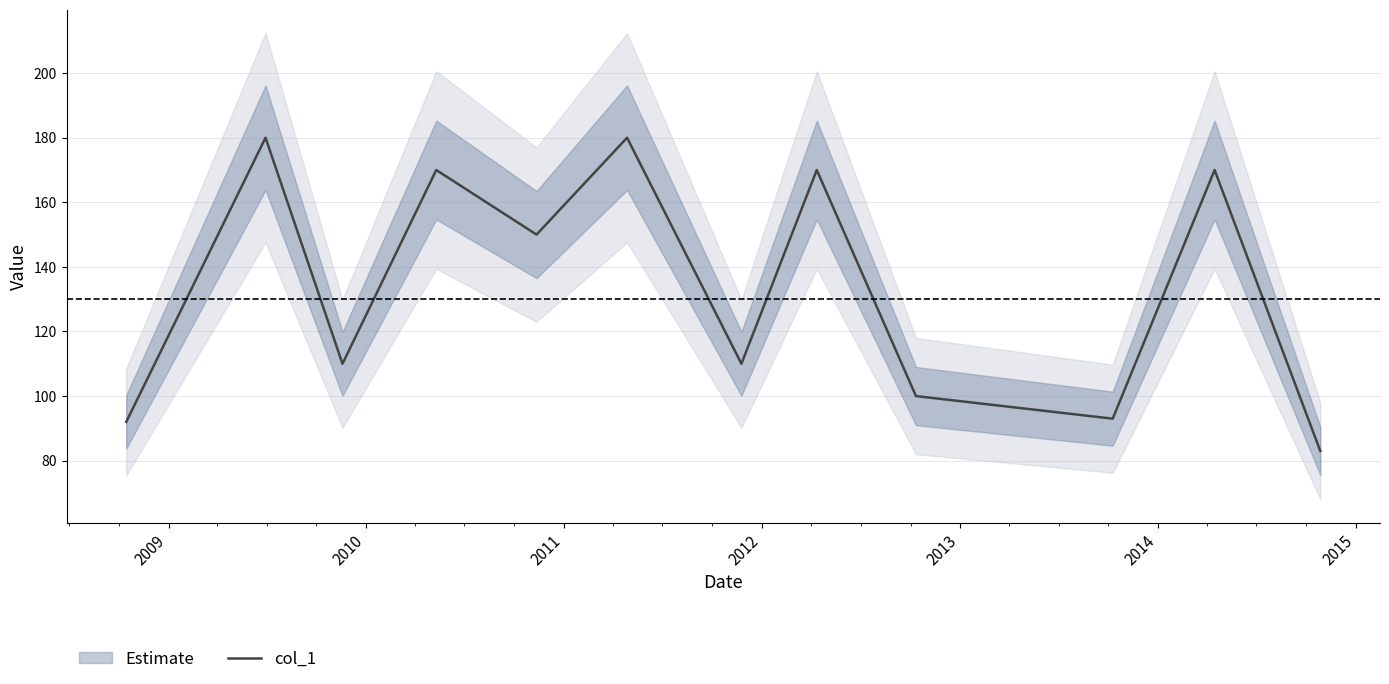

What is the highest value of the col_1 series?

180